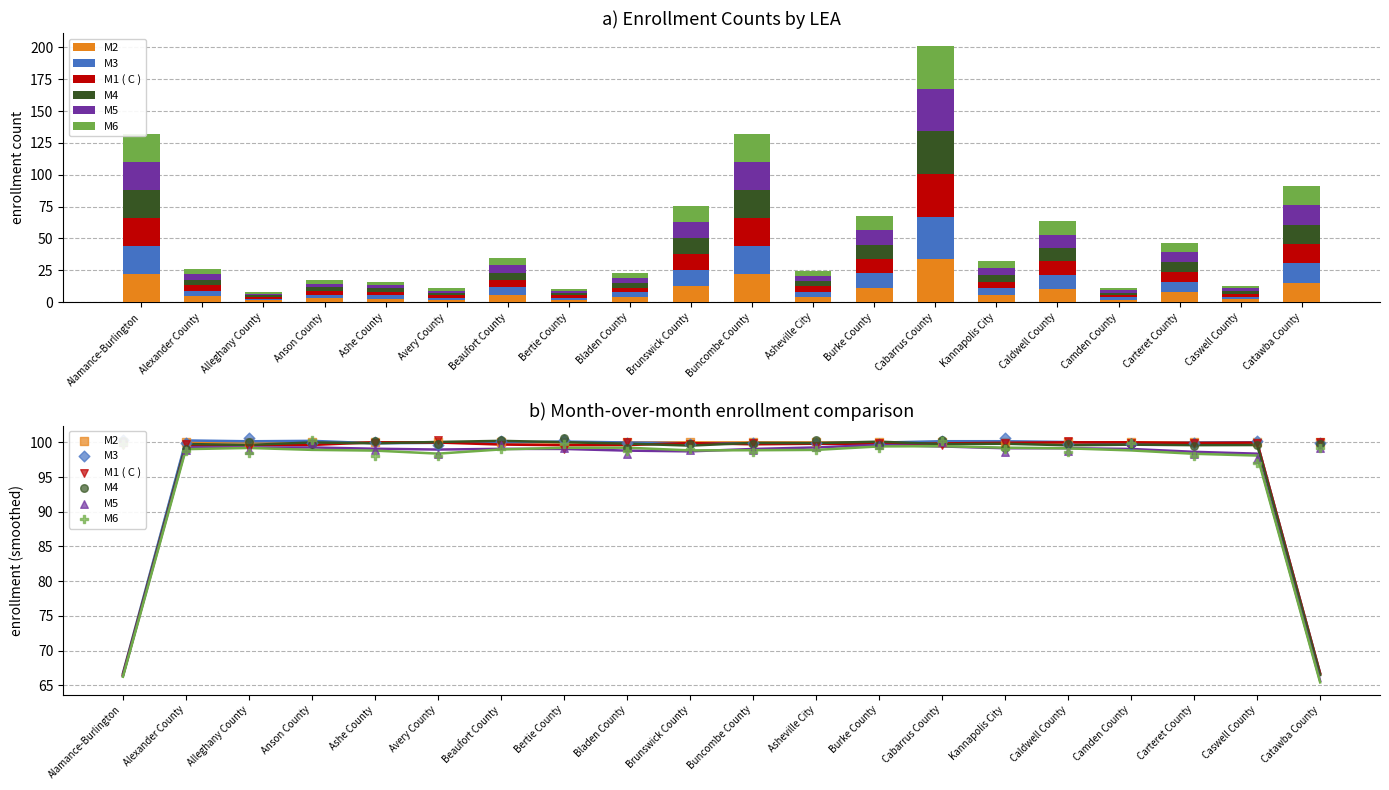

Which series has the largest total across all categories?

M3